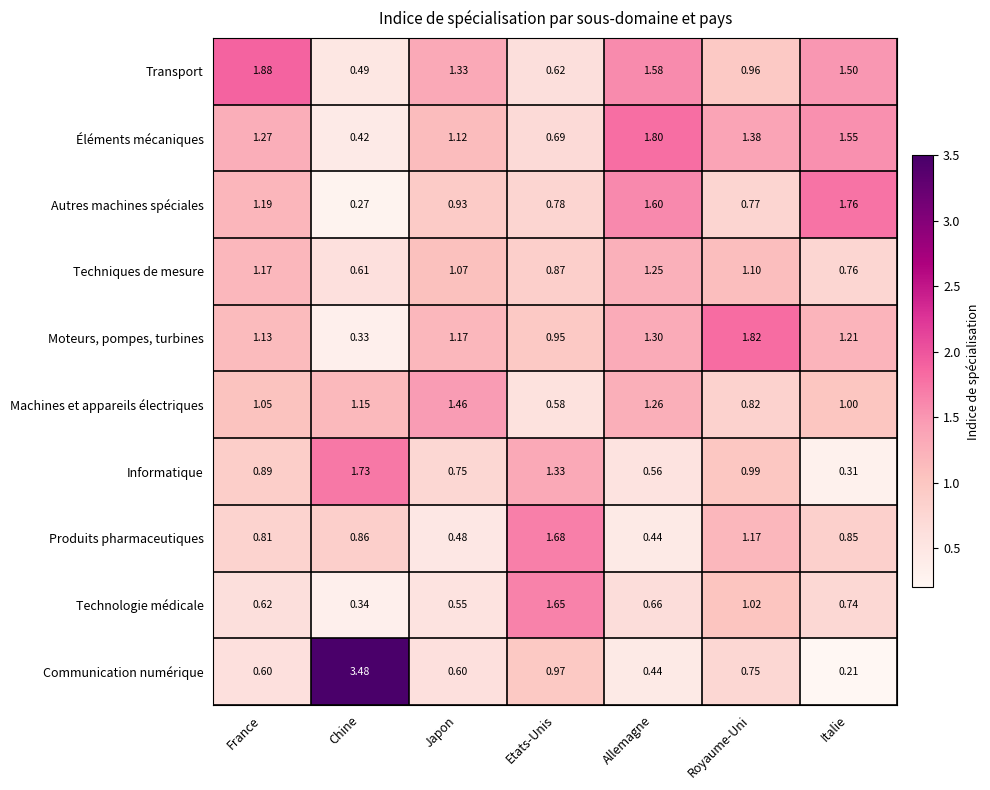

How many data points does each series have?

7